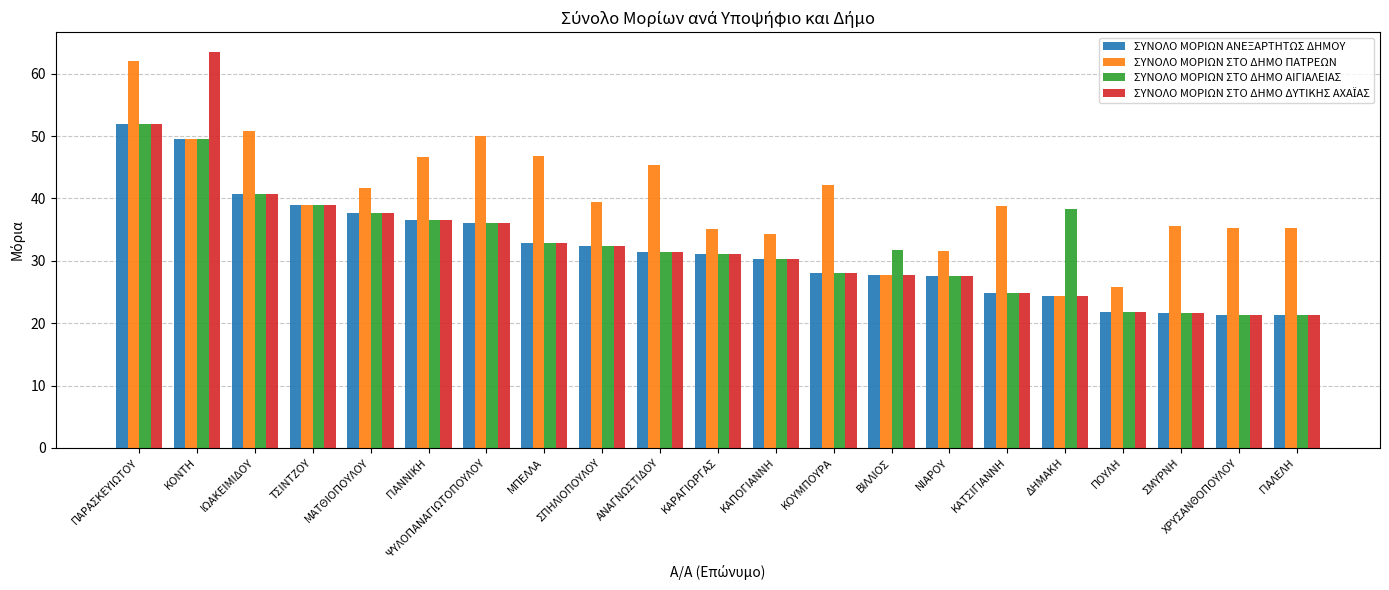

The value of ΣΥΝΟΛΟ ΜΟΡΙΩΝ ΣΤΟ ΔΗΜΟ ΑΙΓΙΑΛΕΙΑΣ at ΜΑΤΘΙΟΠΟΥΛΟΥ is 37.7. True or false?

True